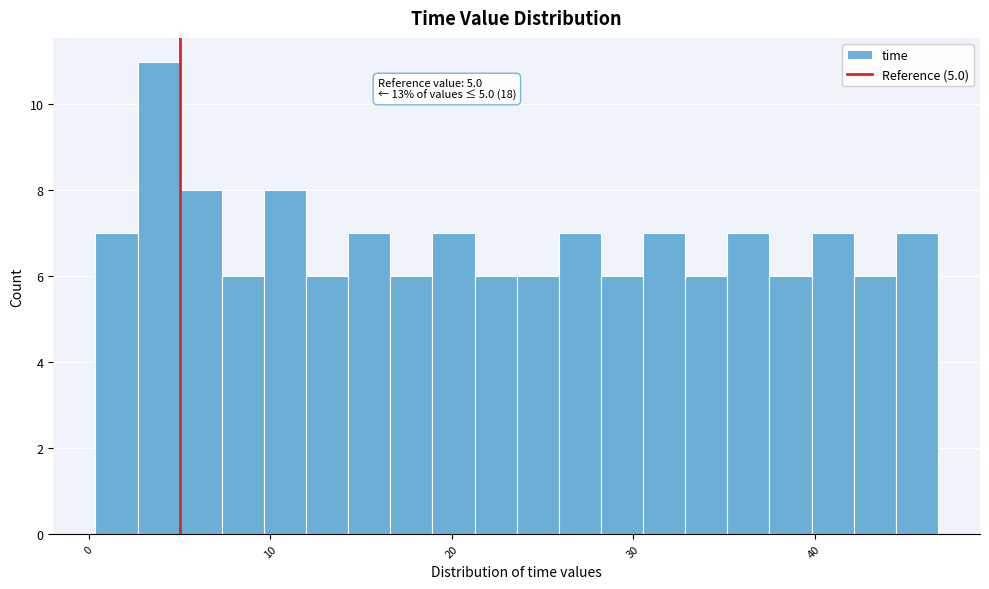

Around what value on the x-axis is the tallest bar? Give the approximate position of its centre, as read against the axis.

4